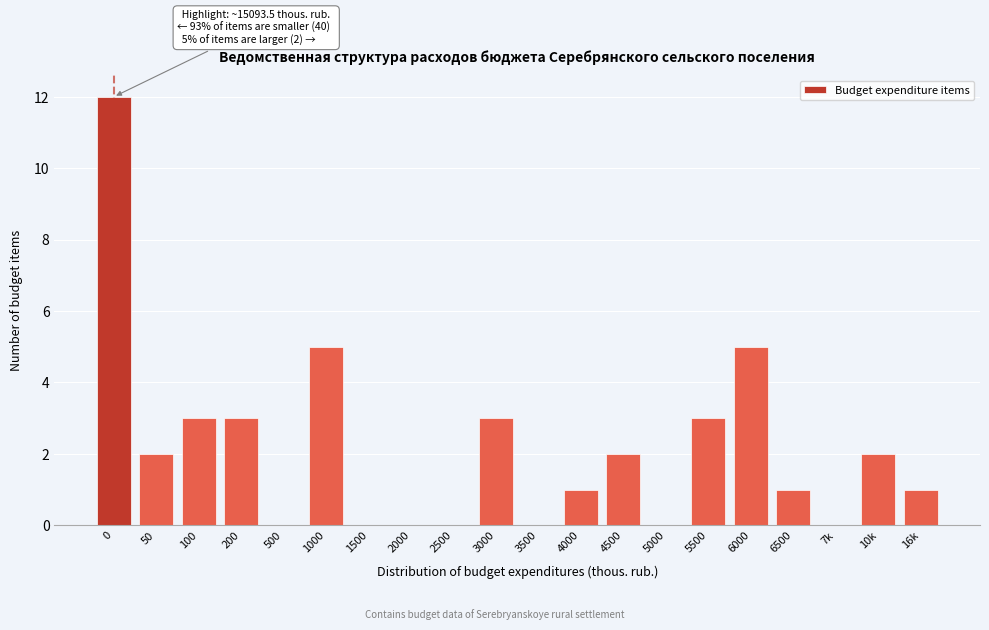

Reading right to left, list all the values displayed in this chart.

16k=1	10k=2	7k=0	6500=1	6000=5	5500=3	5000=0	4500=2	4000=1	3500=0	3000=3	2500=0	2000=0	1500=0	1000=5	500=0	200=3	100=3	50=2	0=12